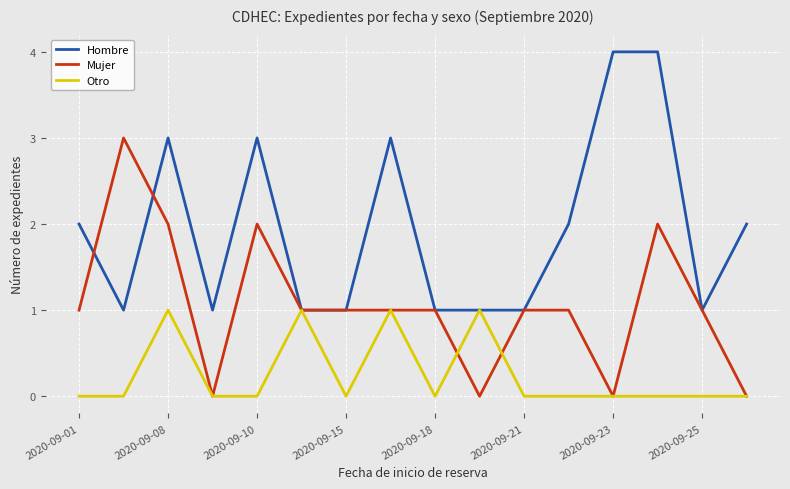

What are all the series names shown in the legend?

Hombre, Mujer, Otro